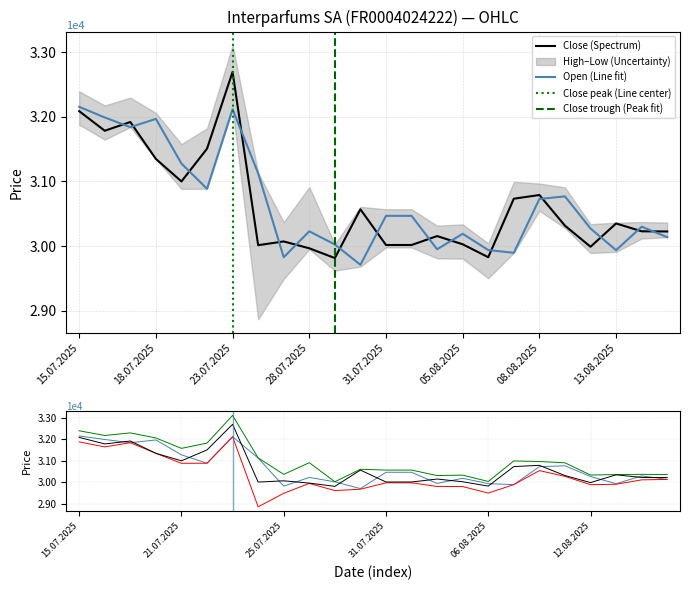

Between 29.07.2025 and 05.08.2025, which series saw the biggest shift?

High